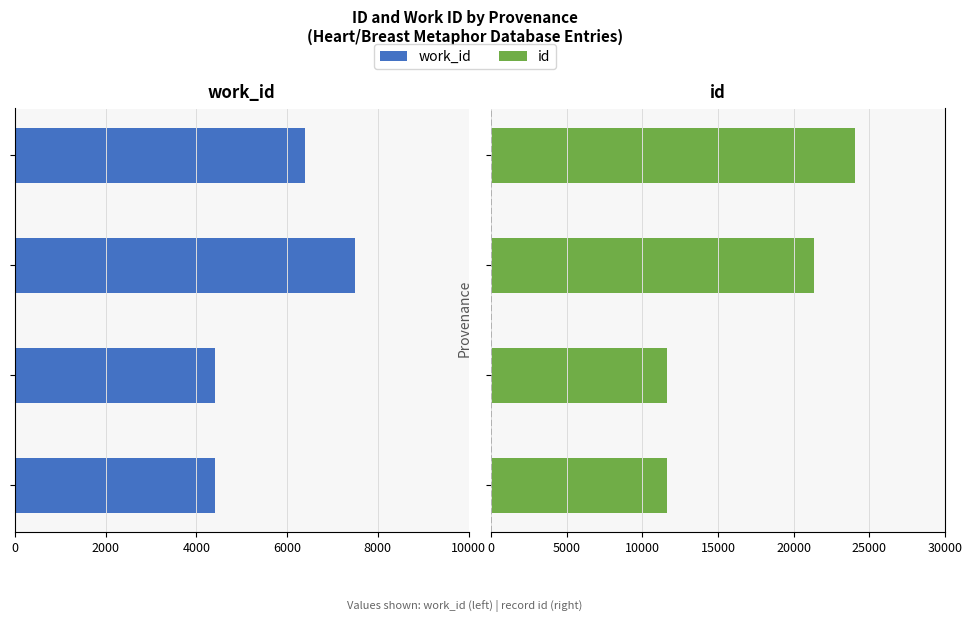

What are all the series names shown in the legend?

work_id, id